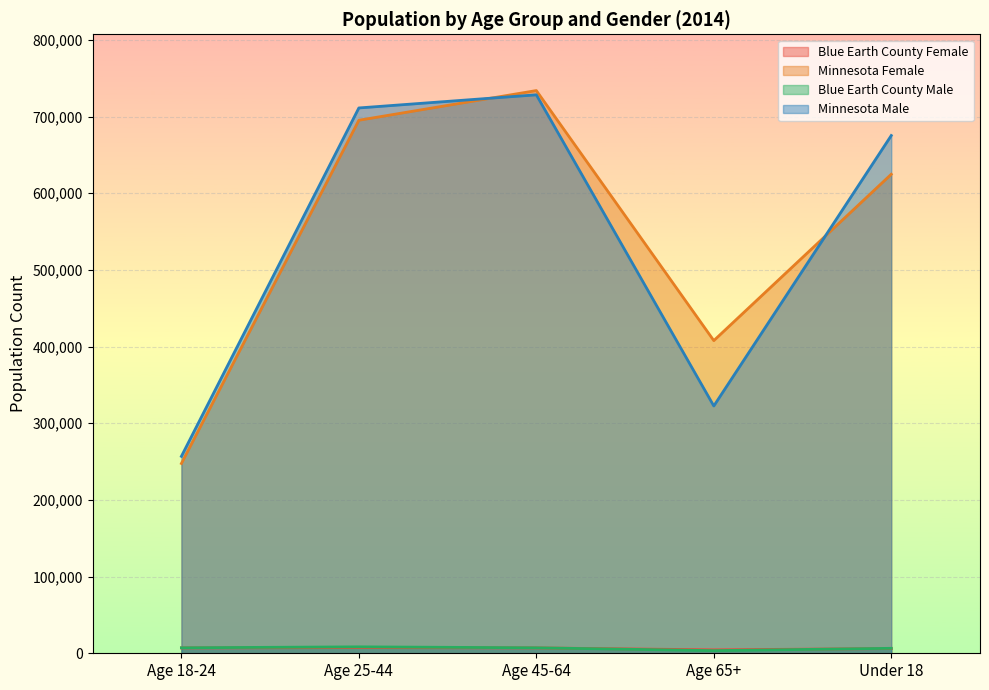

What is the sum of the Blue Earth County Female values at Age 18-24 and Age 45-64?

14017